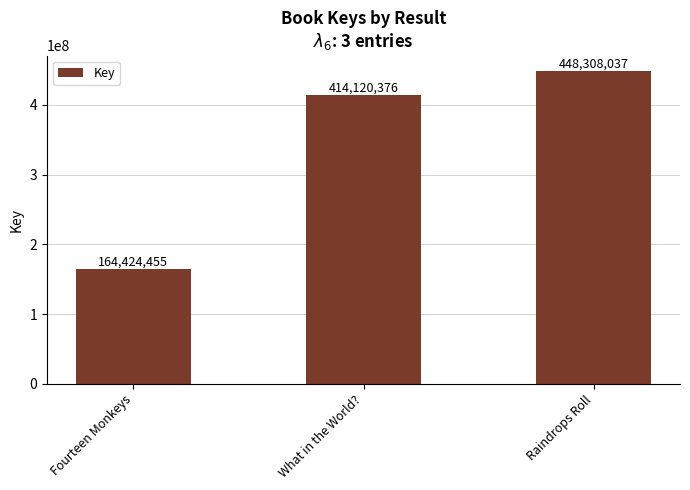

What is the ratio of the value at What in the World? to the value at Fourteen Monkeys?

2.5